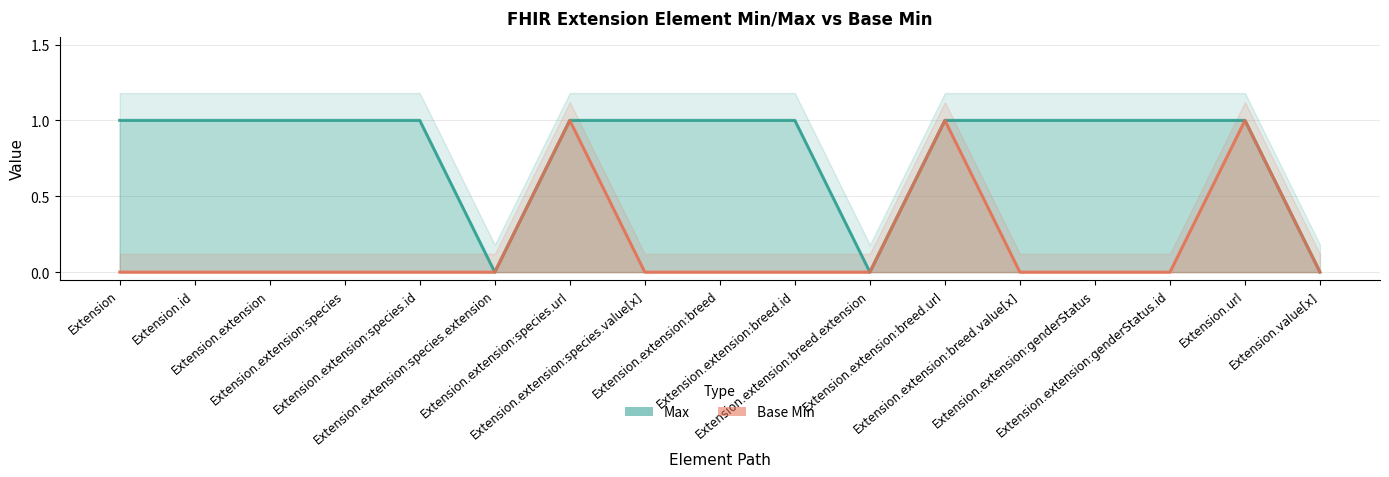

Which series has the largest total across all categories?

Max